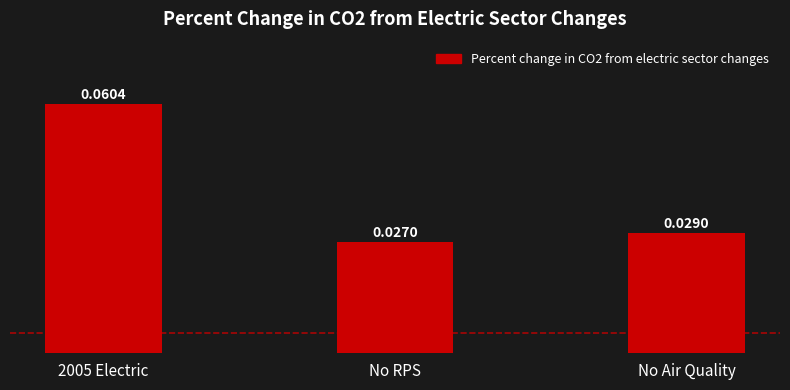

Which has a higher value, 2005 Electric or No Air Quality?

2005 Electric